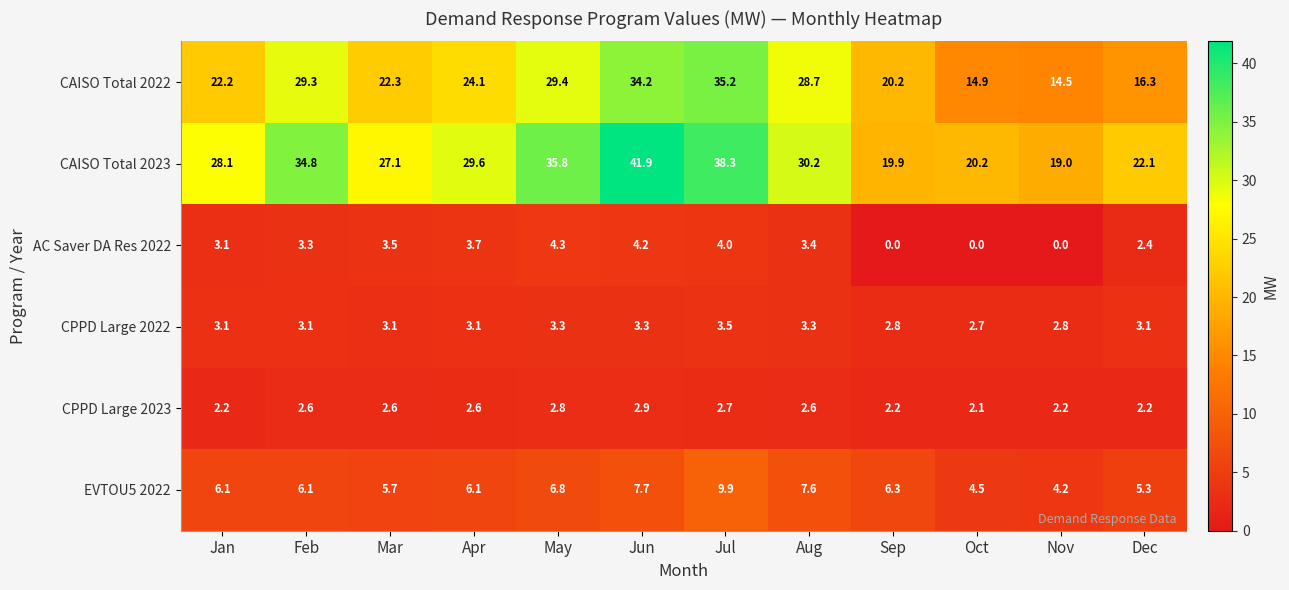

What value does the CPPD Large 2023 series have at Dec?

2.2